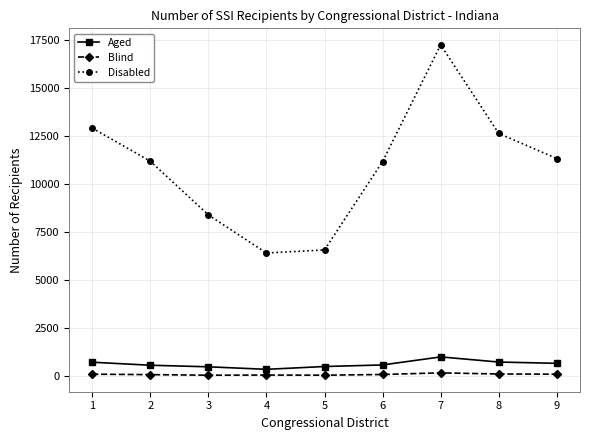

What is the sum of the Disabled values at 3 and 8?

21038